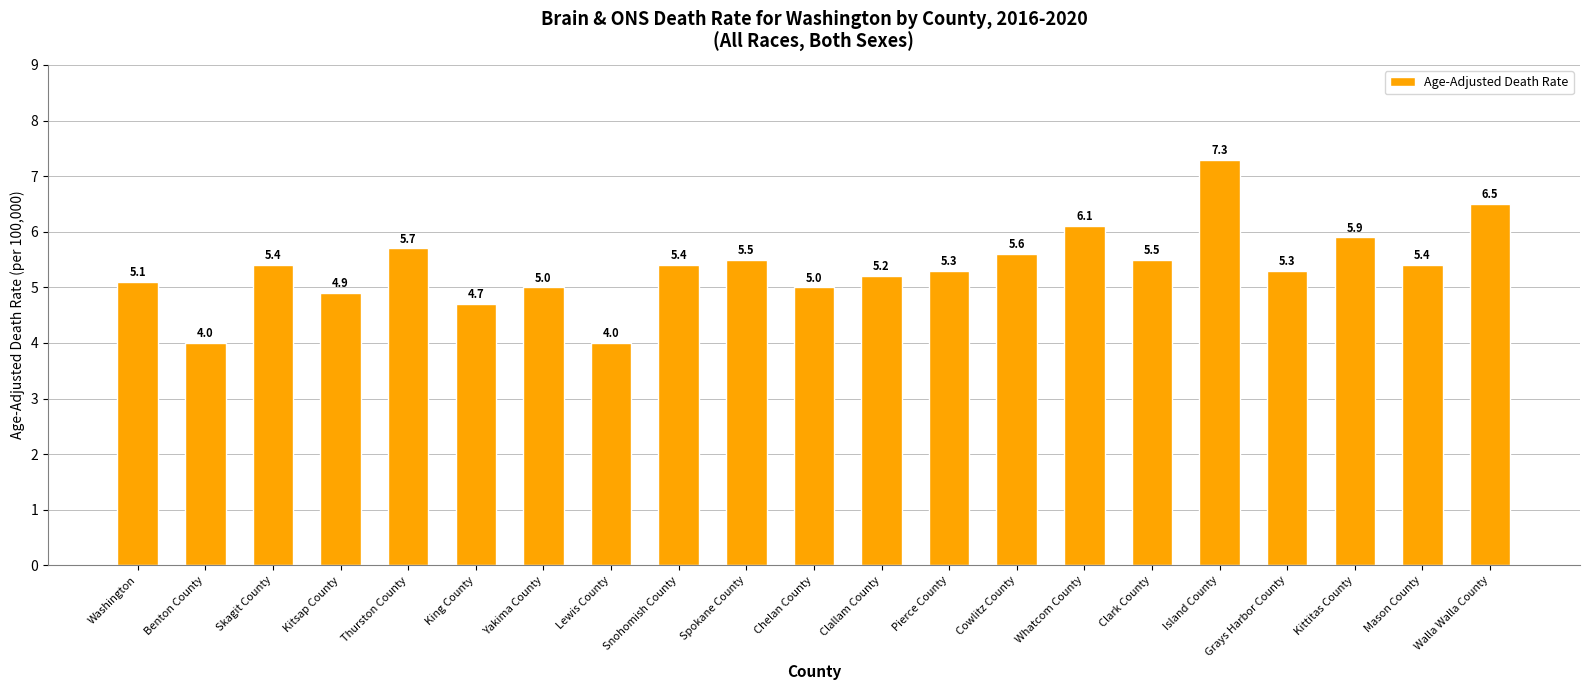

What is the greatest value displayed?

7.3